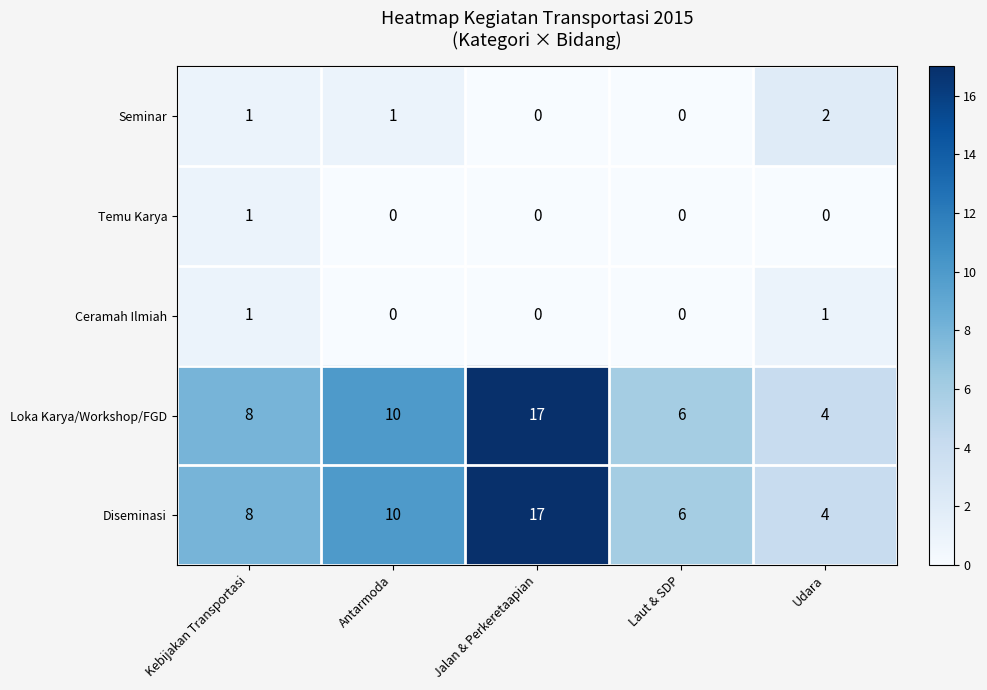

Rank the categories by Diseminasi value from lowest to highest.

Udara, Laut & SDP, Kebijakan Transportasi, Antarmoda, Jalan & Perkeretaapian